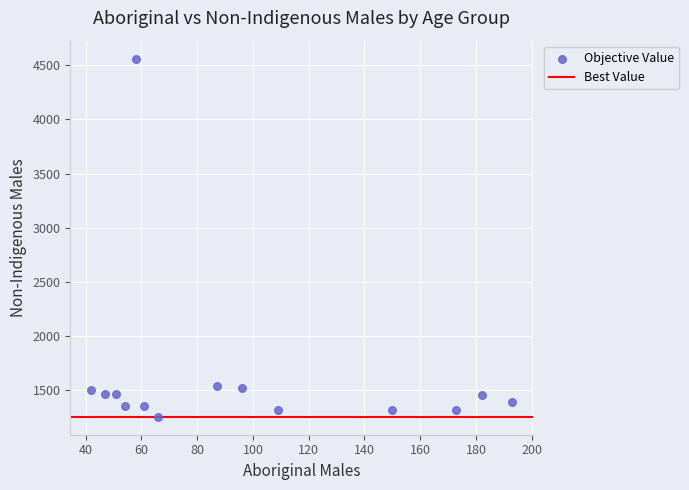

What is the range of X values (max minus min)?

151